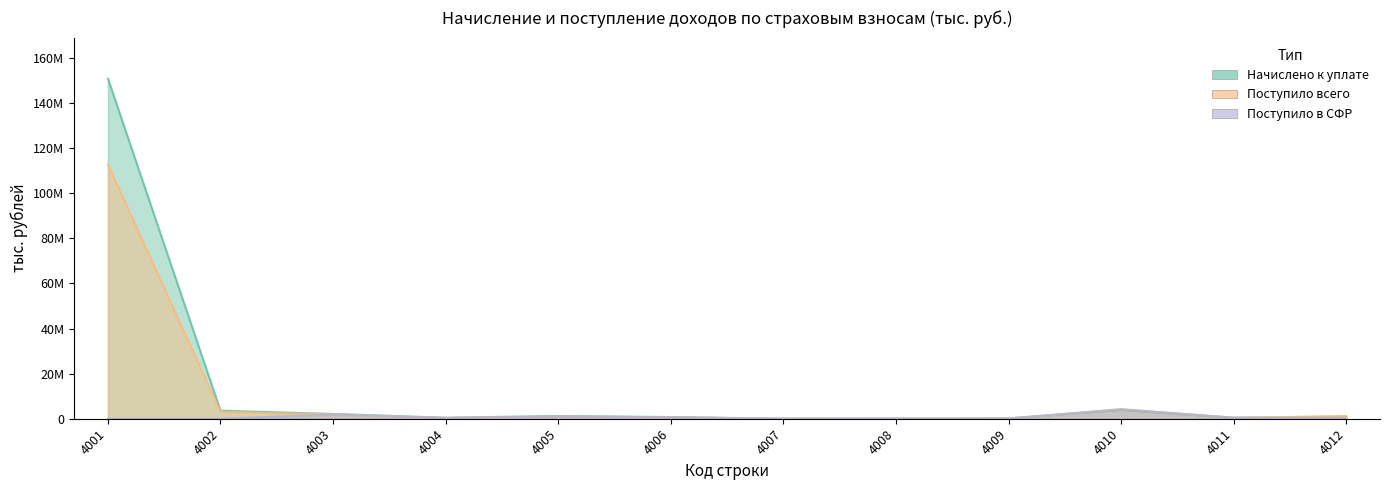

How many lines are shown in the chart?

3